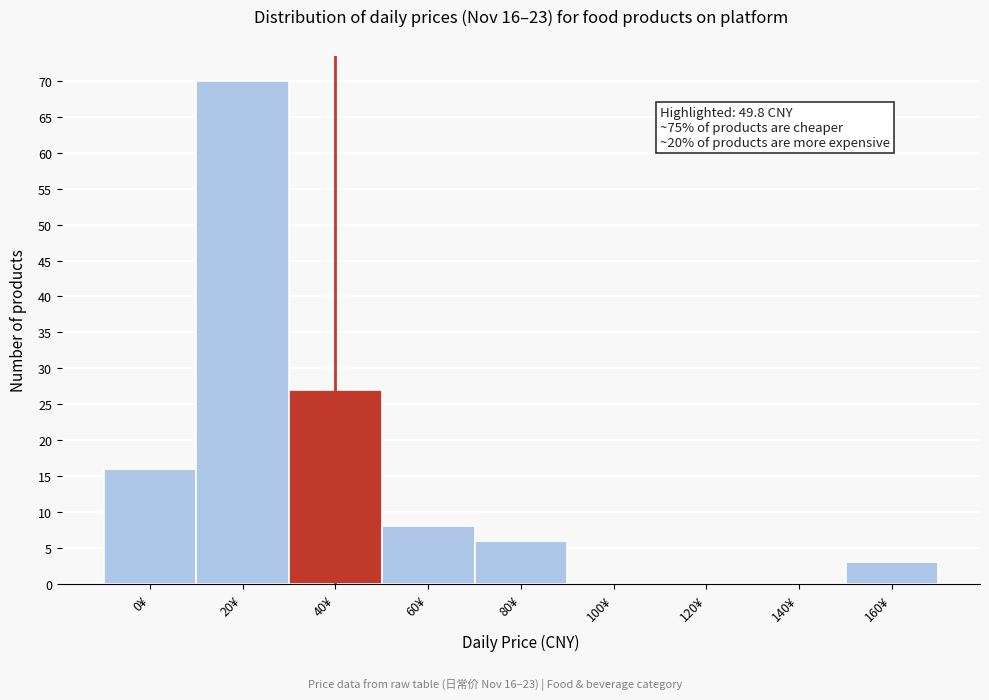

Reading right to left, what are all the values shown in this chart?

160¥=3	140¥=0	120¥=0	100¥=0	80¥=6	60¥=8	40¥=27	20¥=70	0¥=16